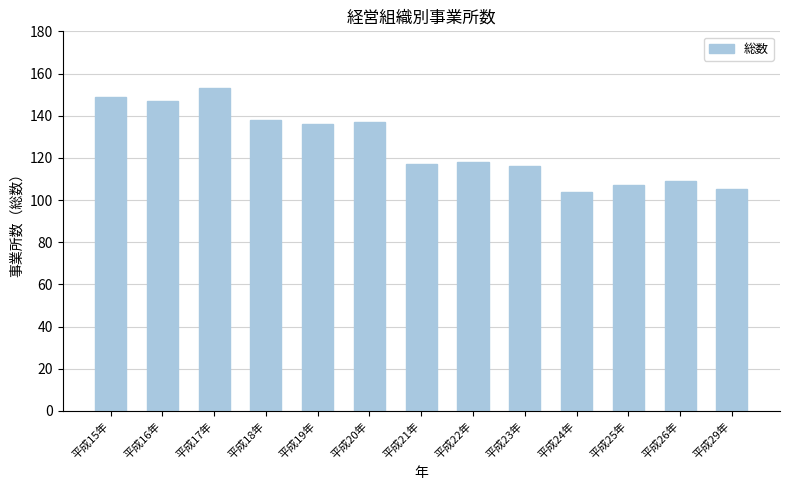

What value does the data have at 平成17年?

153